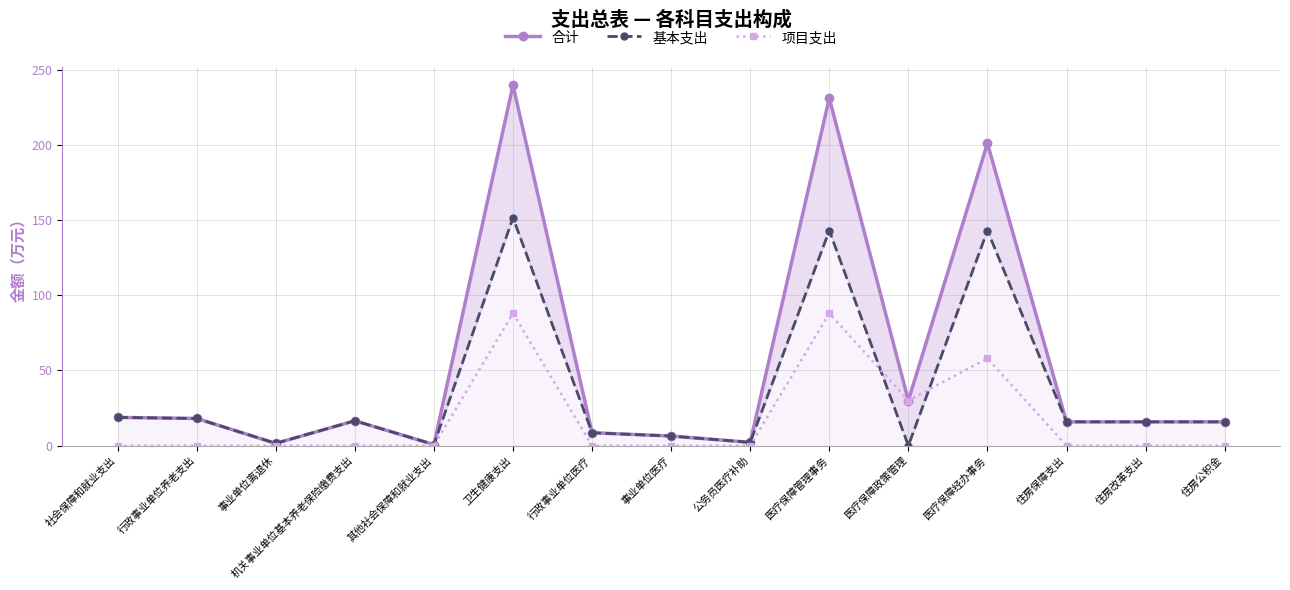

List the series in order of their peak value, lowest first.

项目支出, 基本支出, 合计